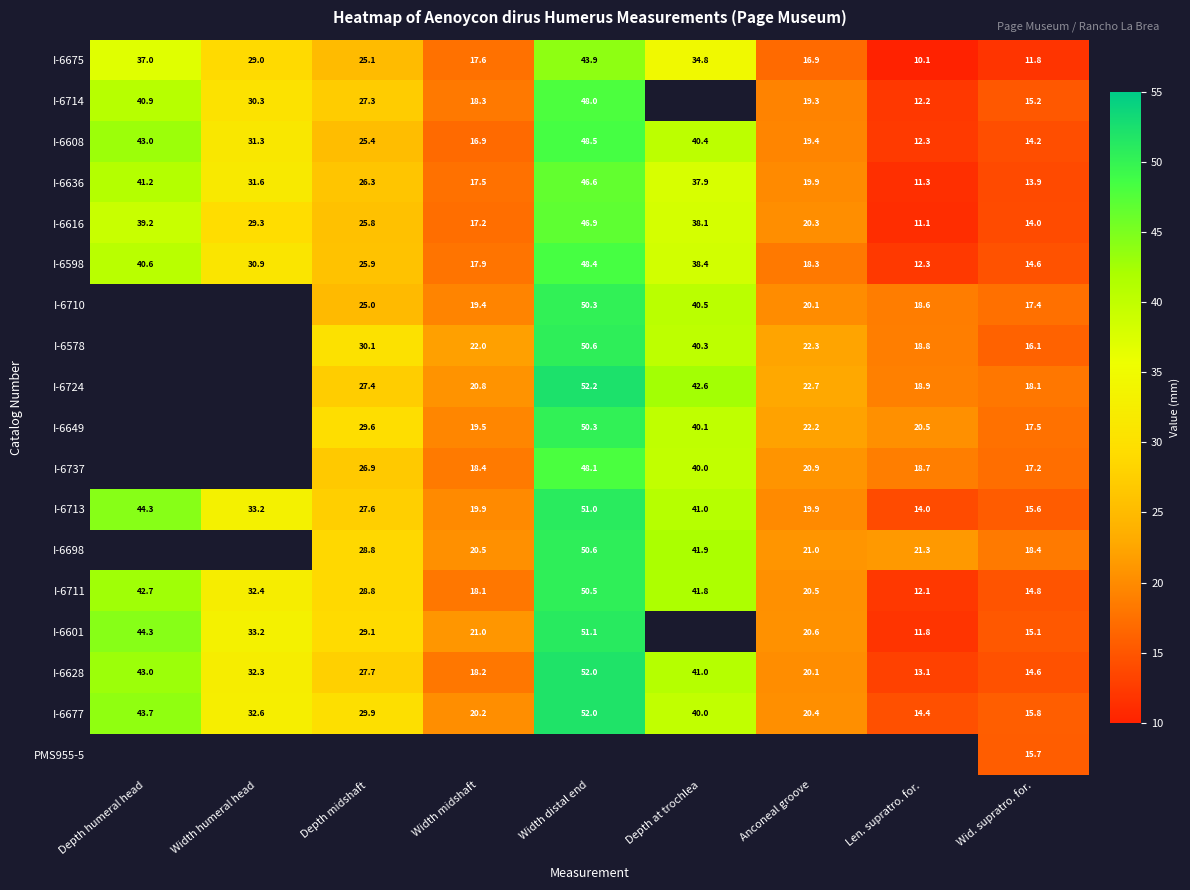

Which category has the lowest value in the I-6616 series?

Len. supratro. for.